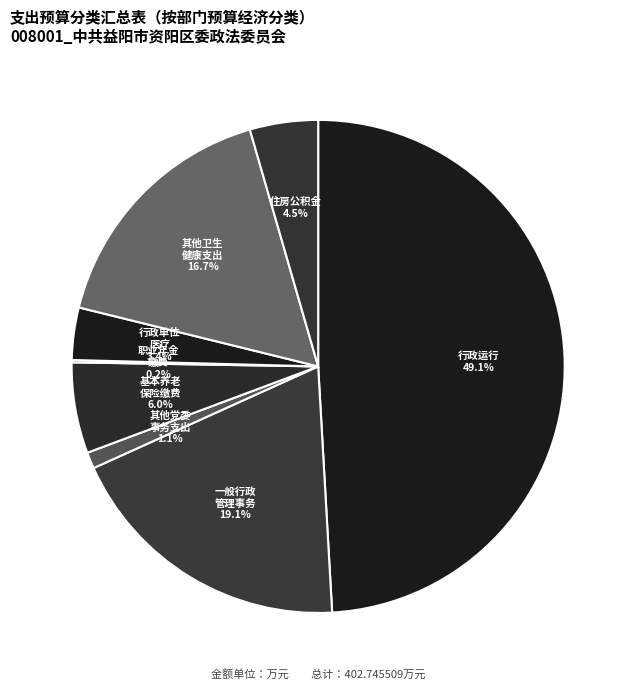

How many segments does this pie chart have?

8